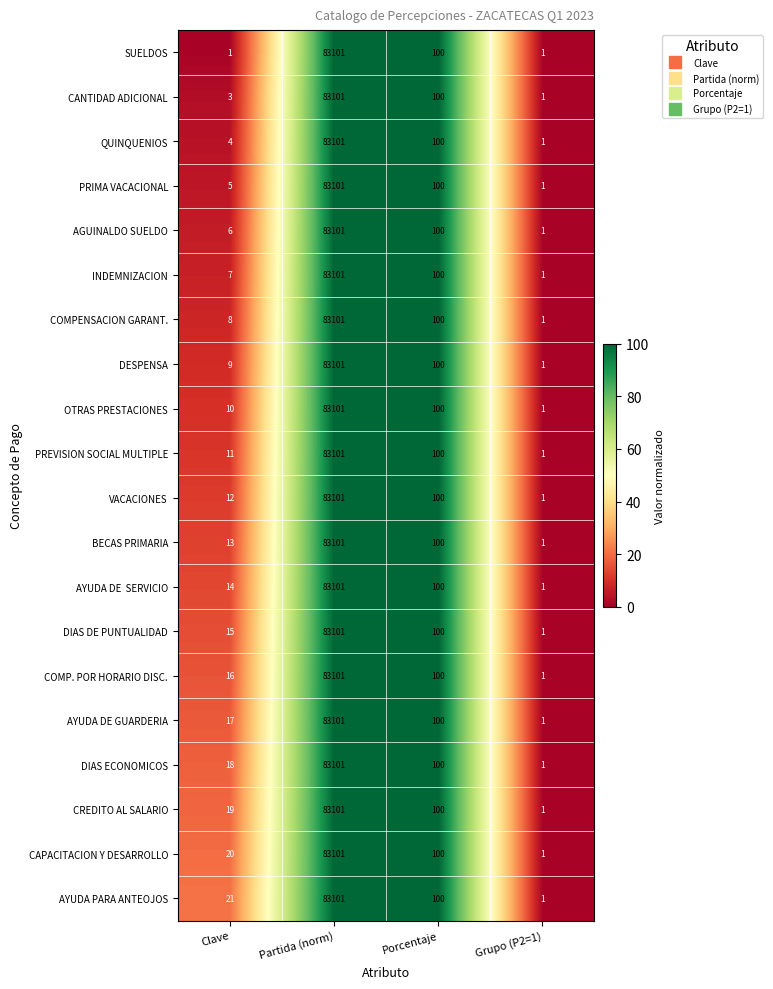

What is the maximum value for SUELDOS?

83101